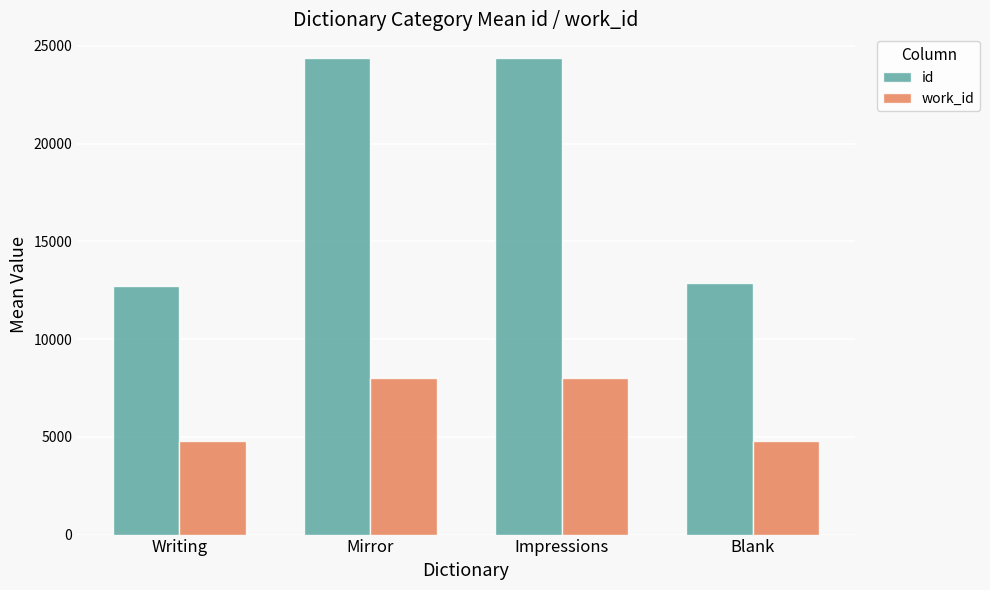

What is the minimum value shown in the chart?

4771.4